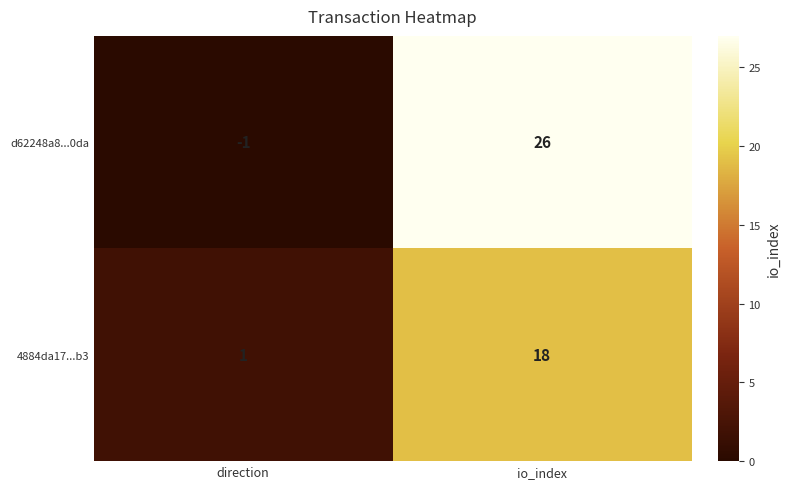

How many data points does each series have?

2